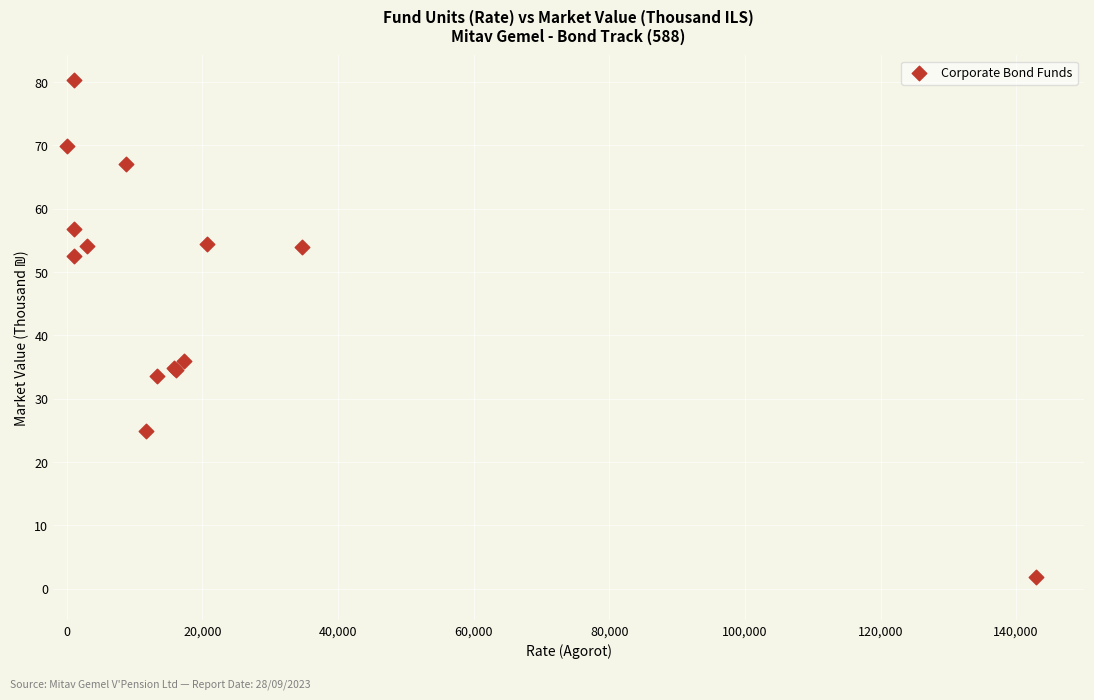

What Y value in the scatter plot is closest to 41?

35.9